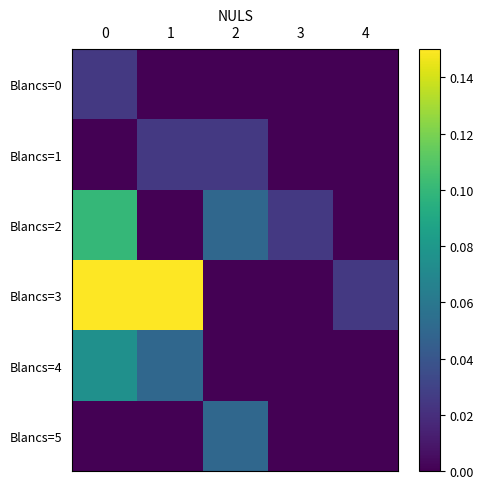

Which series has the widest spread of values?

Blancs=3